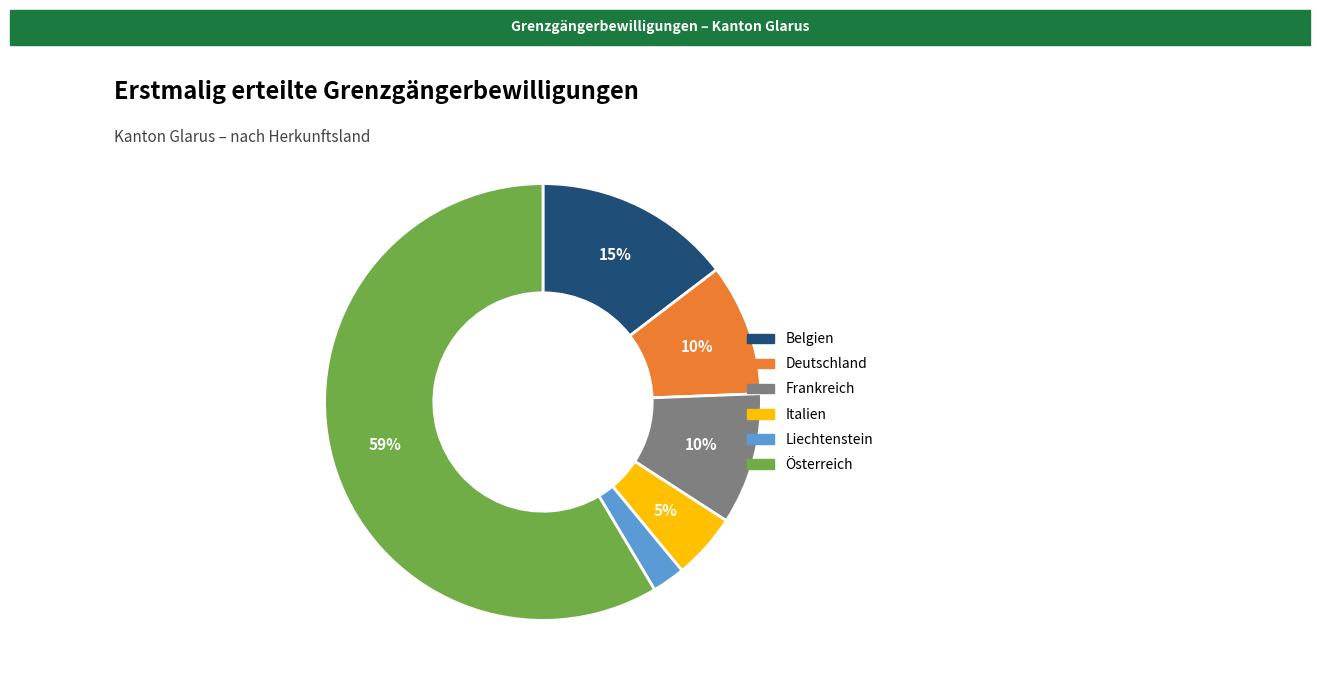

Which category has the smallest portion of the pie?

Liechtenstein